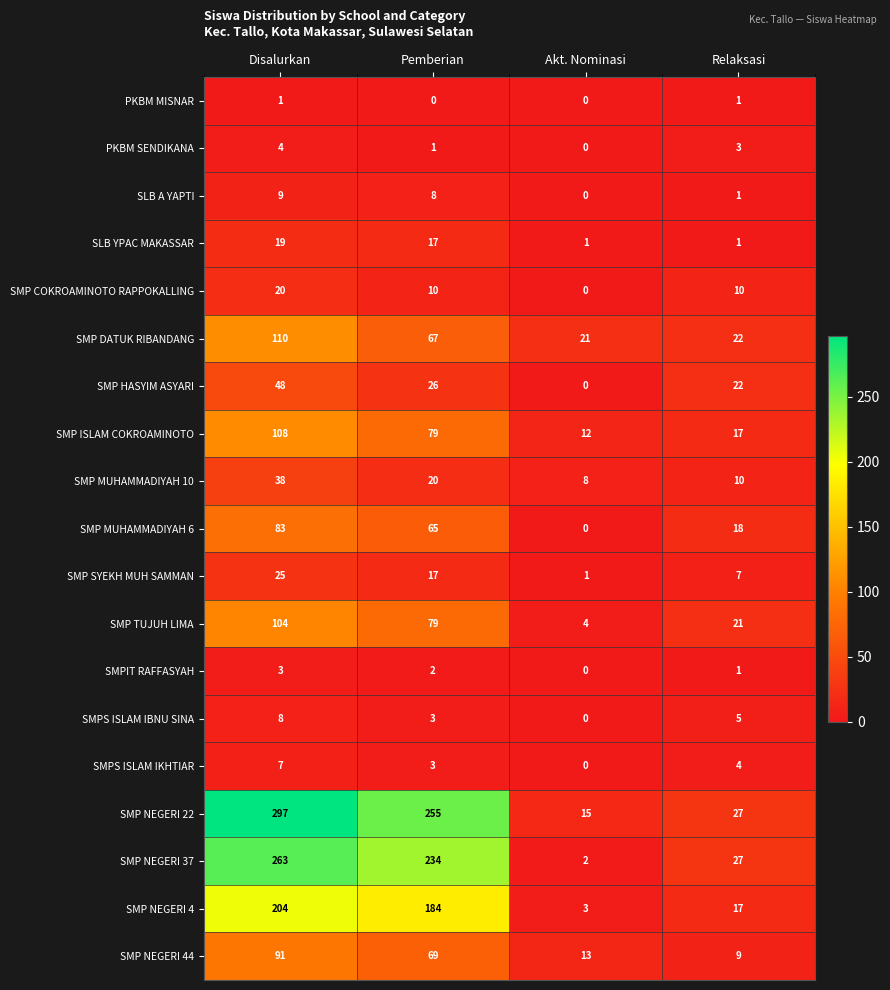

At which label is SLB YPAC MAKASSAR closest to 10?

Pemberian